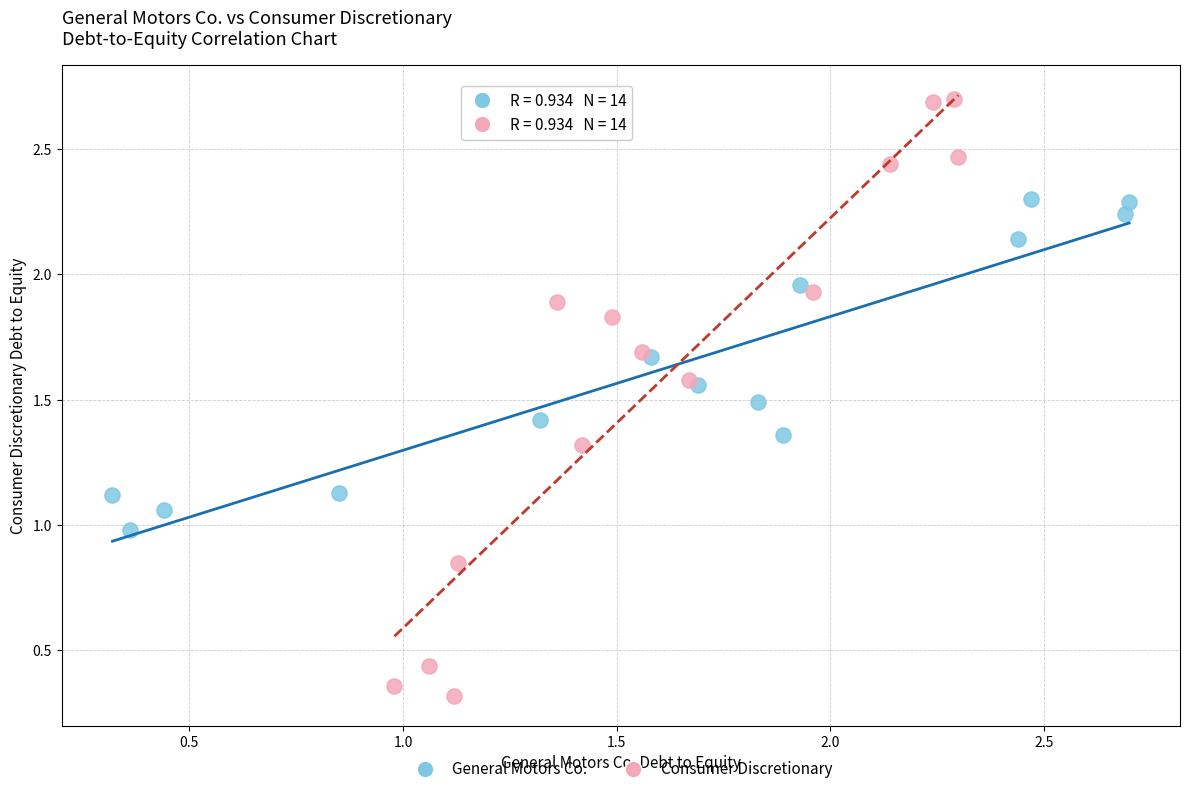

Which series has the largest Y range (max minus min)?

Consumer Discretionary